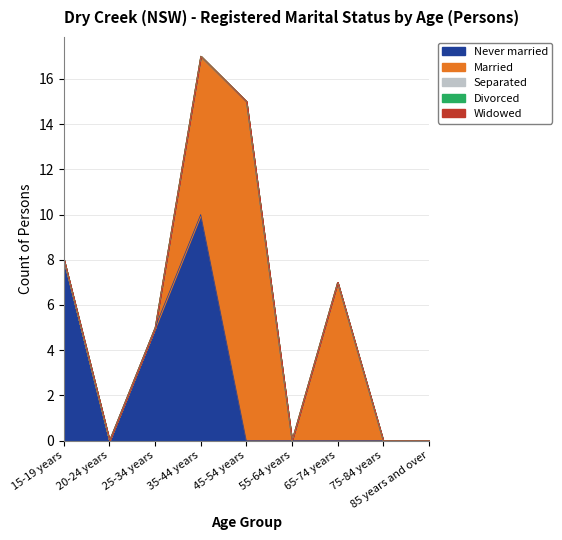

Between 25-34 years and 35-44 years, which is larger?

35-44 years